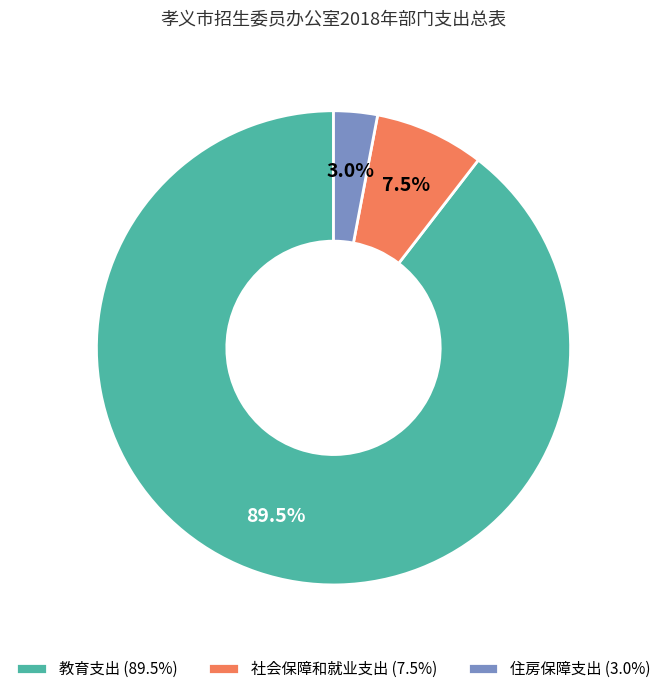

Between 教育支出 (89.5%) and 住房保障支出 (3.0%), which is larger?

教育支出 (89.5%)